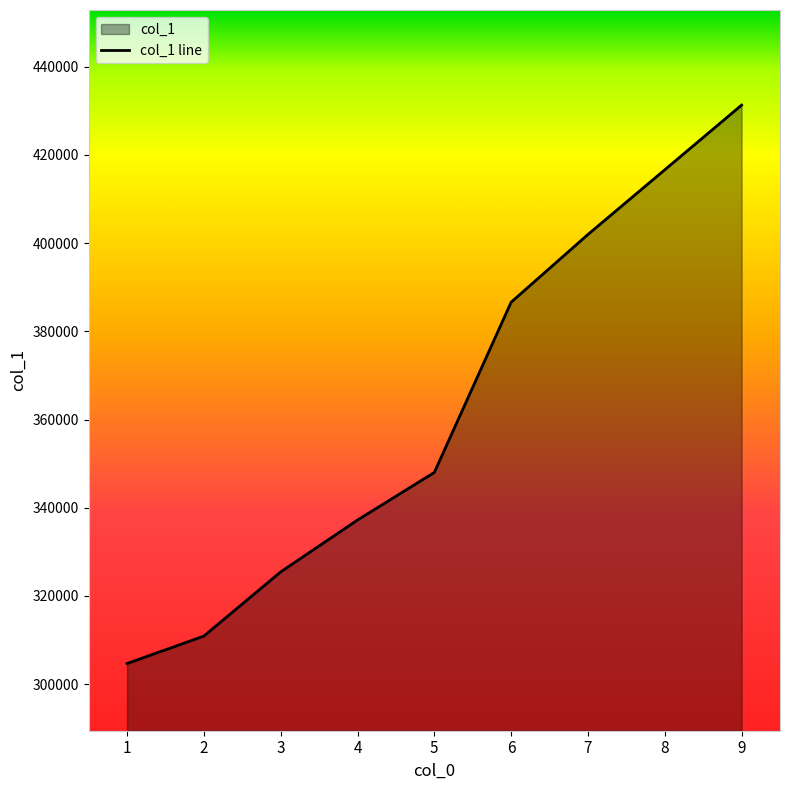

List the labels in order of value, smallest first.

1, 2, 3, 4, 5, 6, 7, 8, 9